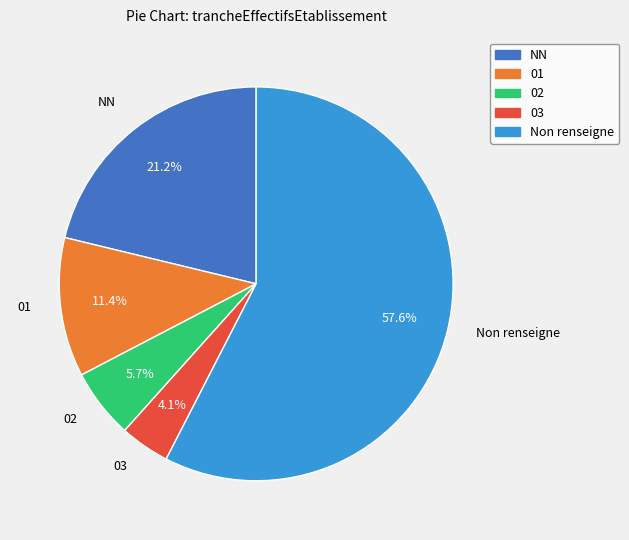

Is there a majority slice in this chart?

Yes